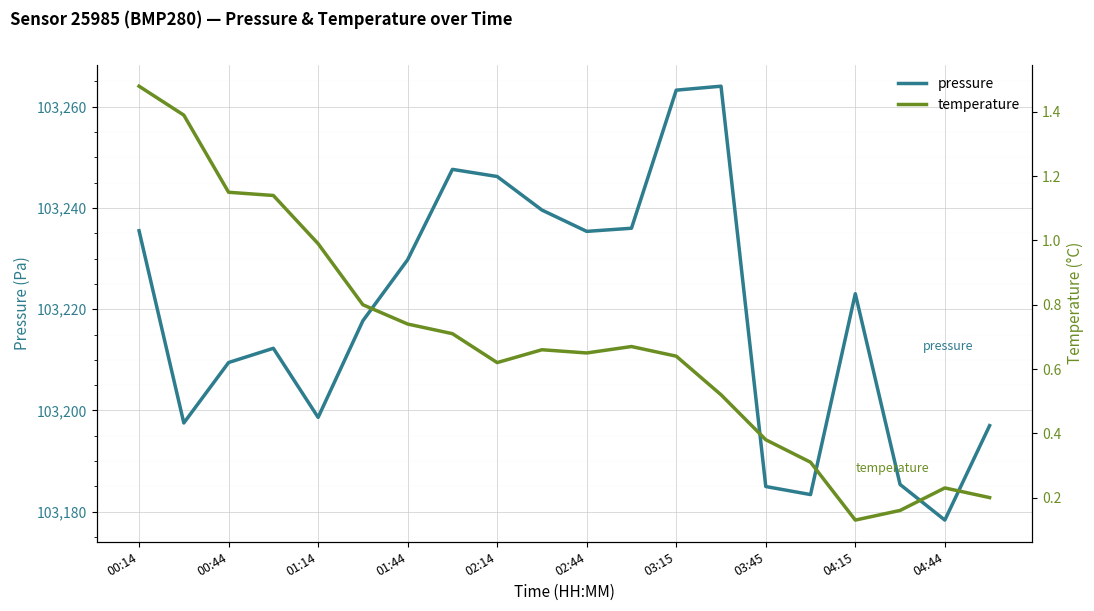

How many interior local valleys does the pressure series have?

5